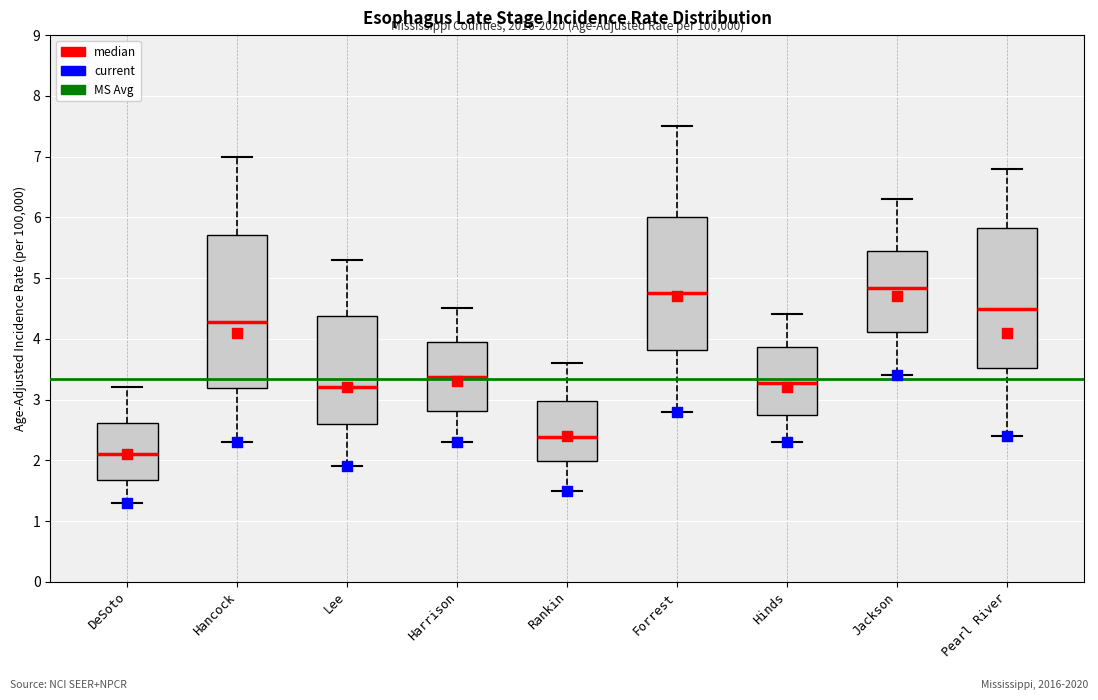

Reading left to right, transcribe this box plot: for each box, give where its median line is, the range the box spans, and where its two whiskers end, as read against the y-axis. The values are not printed on the chart, so give them approximately, as read against the axis.

DeSoto: median 2.1, box 1.7 to 2.6, whiskers 1.3 to 3.2
Hancock: median 4.3, box 3.2 to 5.7, whiskers 2.3 to 7.0
Lee: median 3.2, box 2.6 to 4.4, whiskers 1.9 to 5.3
Harrison: median 3.4, box 2.8 to 4.0, whiskers 2.3 to 4.5
Rankin: median 2.4, box 2.0 to 3.0, whiskers 1.5 to 3.6
Forrest: median 4.8, box 3.8 to 6.0, whiskers 2.8 to 7.5
Hinds: median 3.3, box 2.7 to 3.9, whiskers 2.3 to 4.4
Jackson: median 4.8, box 4.1 to 5.4, whiskers 3.4 to 6.3
Pearl River: median 4.5, box 3.5 to 5.8, whiskers 2.4 to 6.8